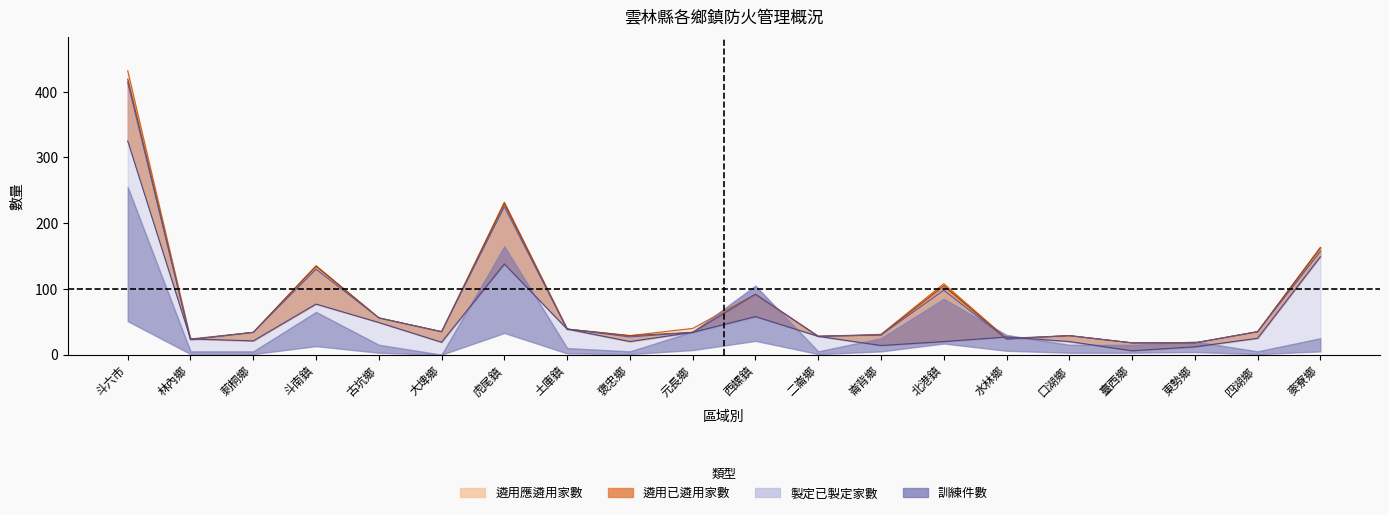

Which series has the largest total across all categories?

遴用防火管理人應遴用家數